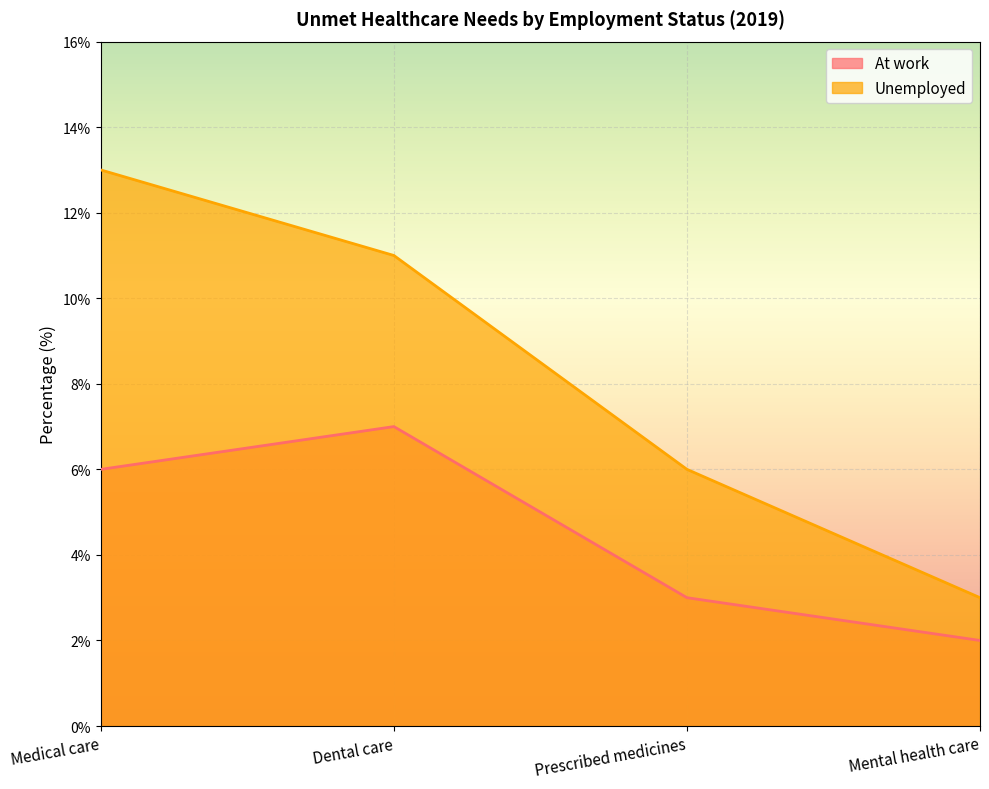

Reading right to left, list all the values displayed in this chart.

At work: Mental health care=2	Prescribed medicines=3	Dental care=7	Medical care=6
Unemployed: Mental health care=3	Prescribed medicines=6	Dental care=11	Medical care=13